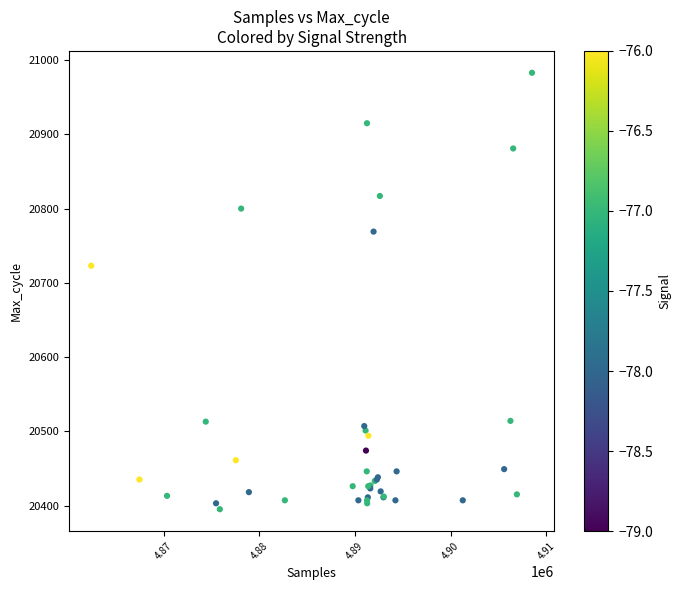

What Y value in the scatter plot is closest to 20689?

20723